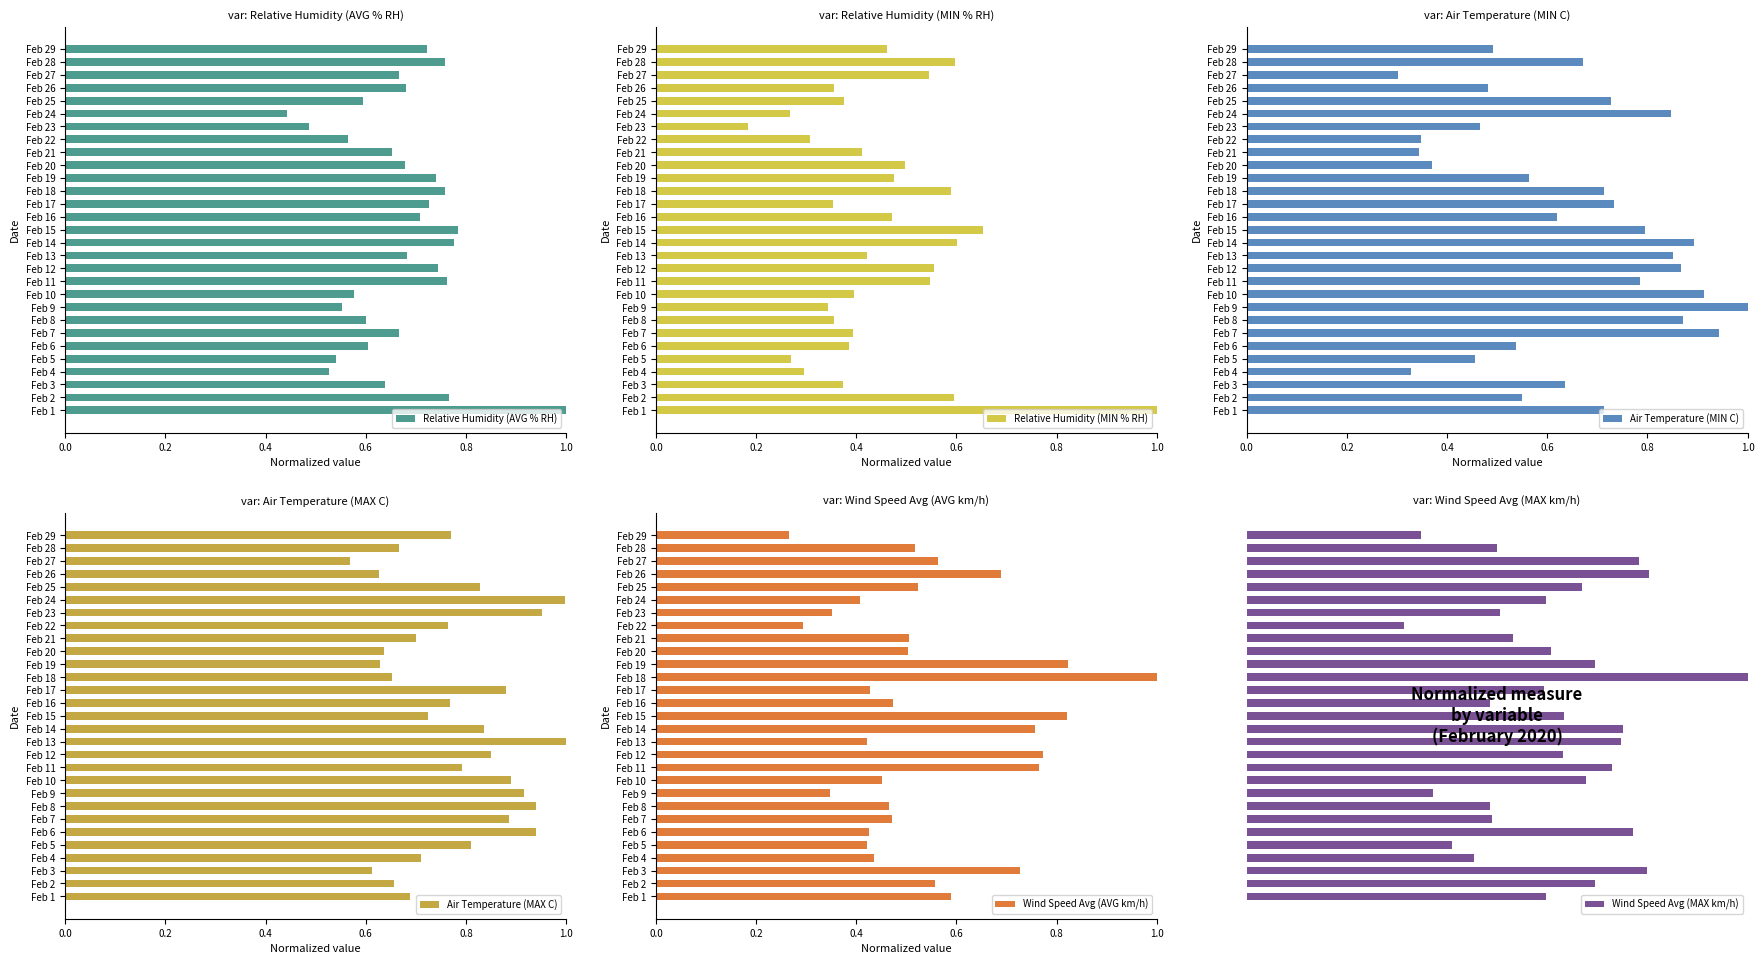

What is the difference between the maximum and second lowest values in the Air Temperature (MIN C) series?

0.7